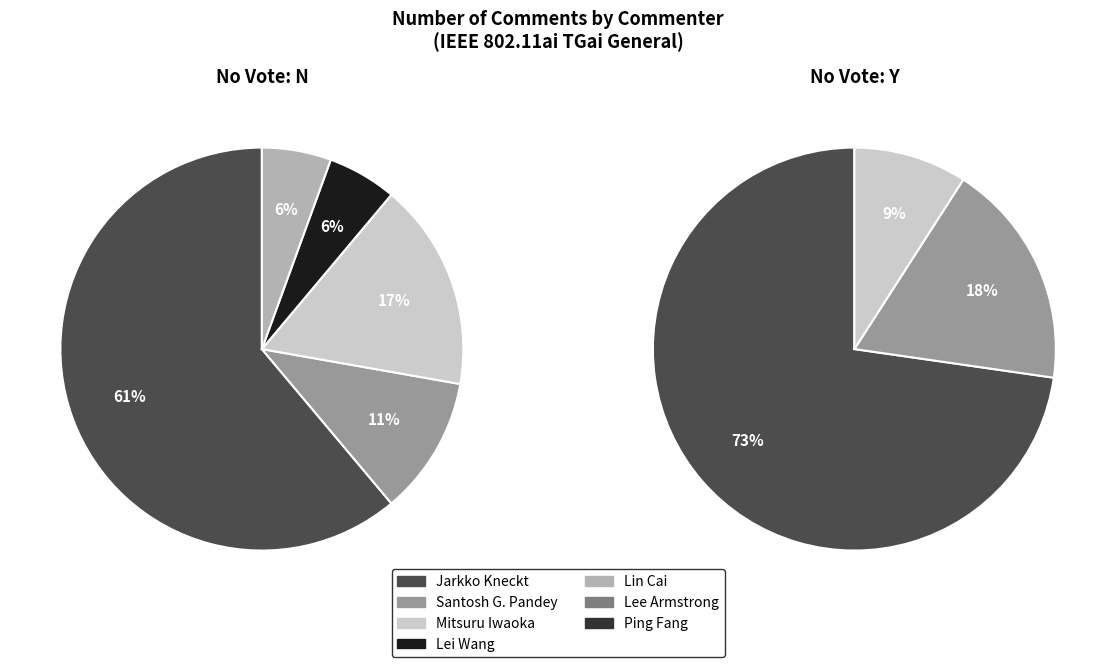

Which has a higher value, Santosh Ghanshyam Pandey or Lei Wang?

Santosh Ghanshyam Pandey